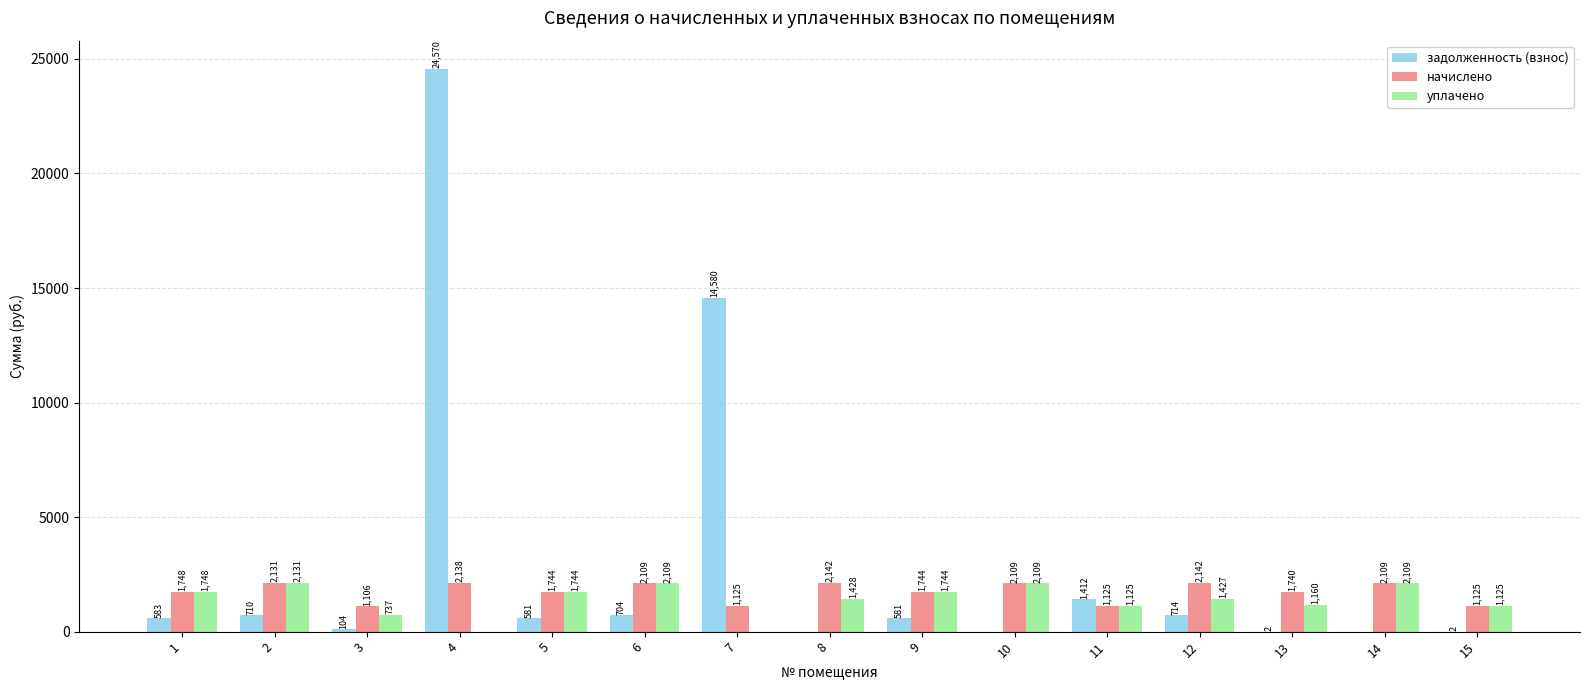

What is the highest value of the уплачено series?

2131.2